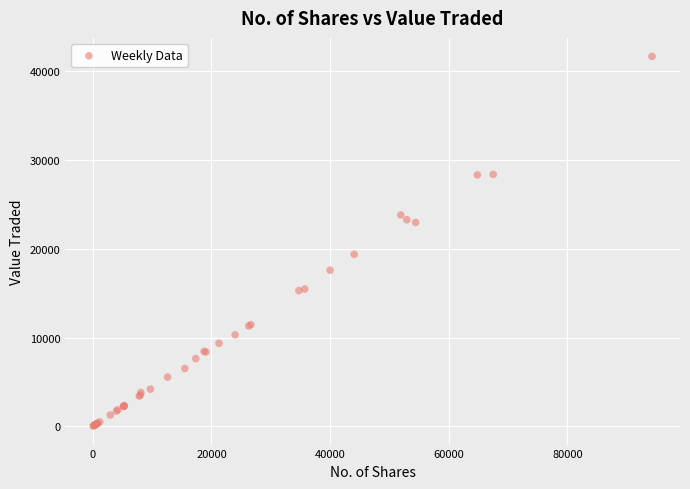

What Y value in the scatter plot is closest to 20859?

19382